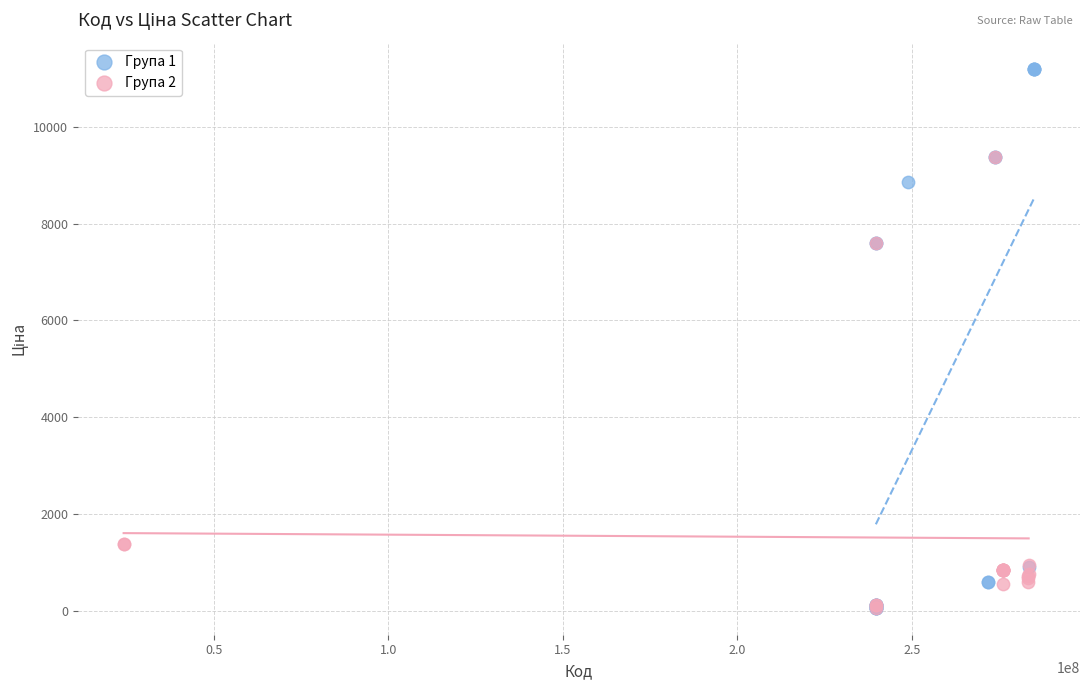

What are all the series names shown in the legend?

Група 1, Група 2